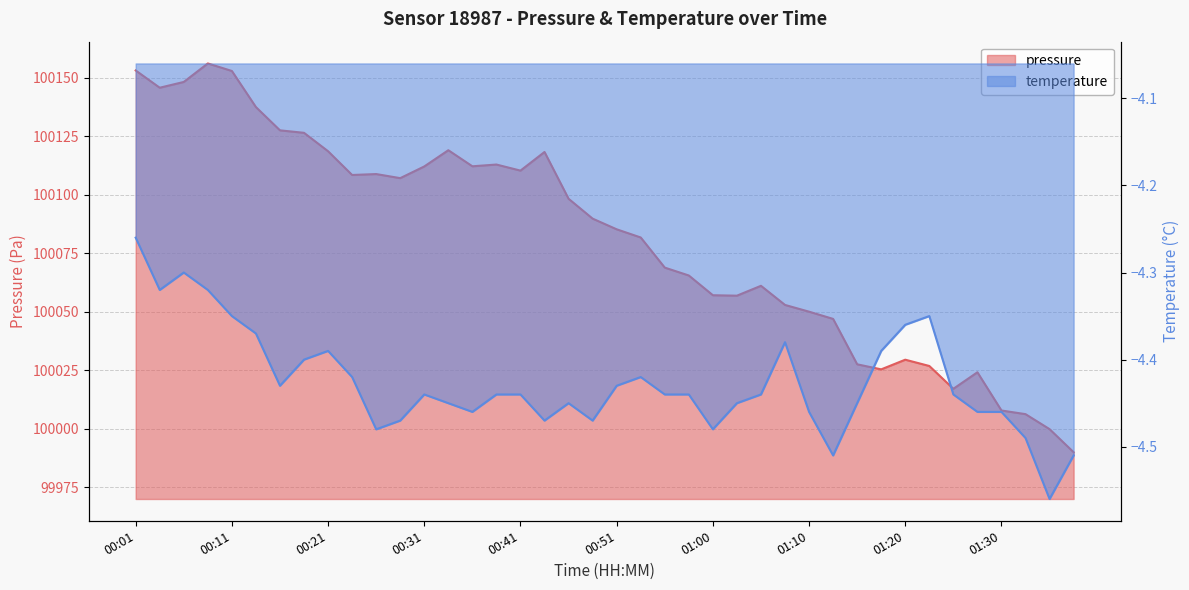

Which series has the largest range (max minus min)?

pressure